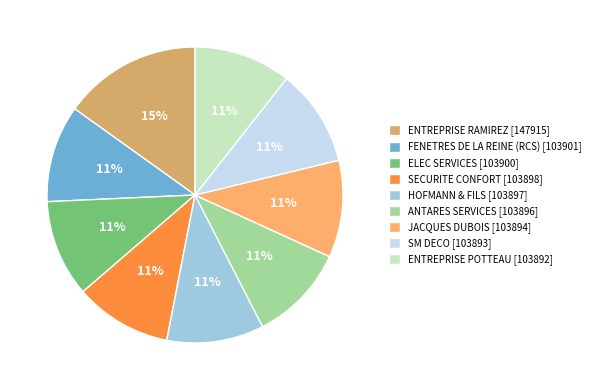

To the nearest percent, what is the difference between the largest and smallest slice percentages?

4%